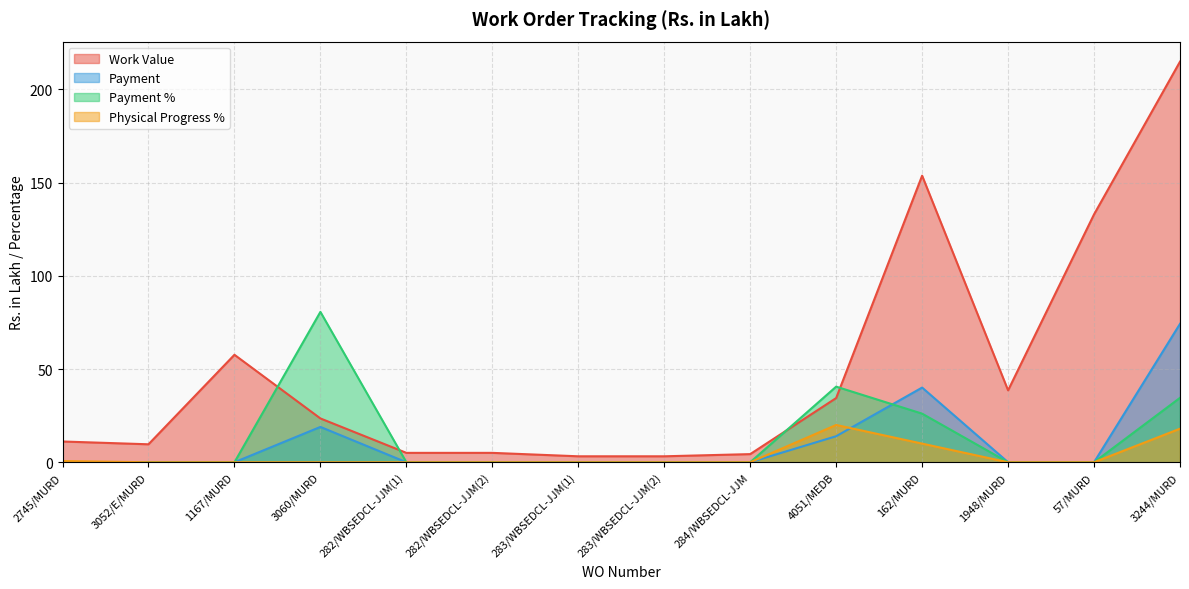

What are all the series names shown in the legend?

Work Value, Payment, Payment %, Physical Progress %